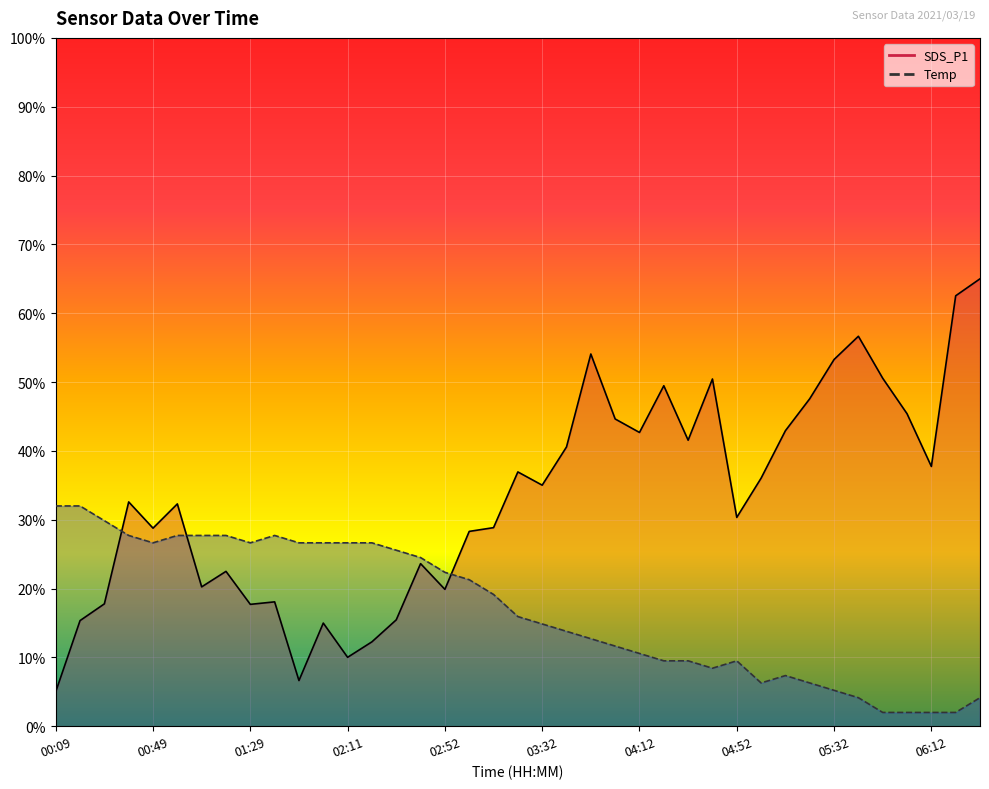

True or false: SDS_P1 has a value of 83.9 at 04:22.

False